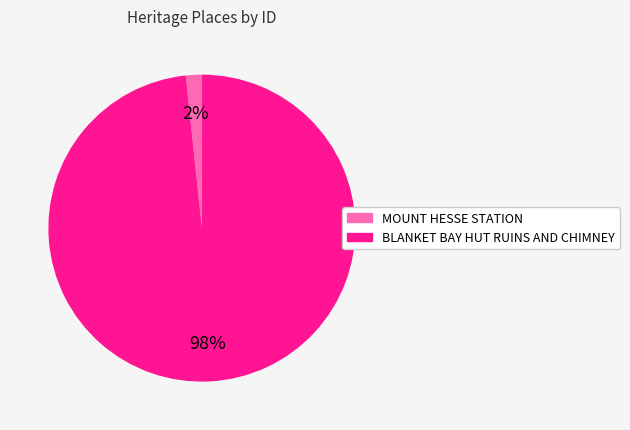

What is the smallest slice in the pie chart?

MOUNT HESSE STATION